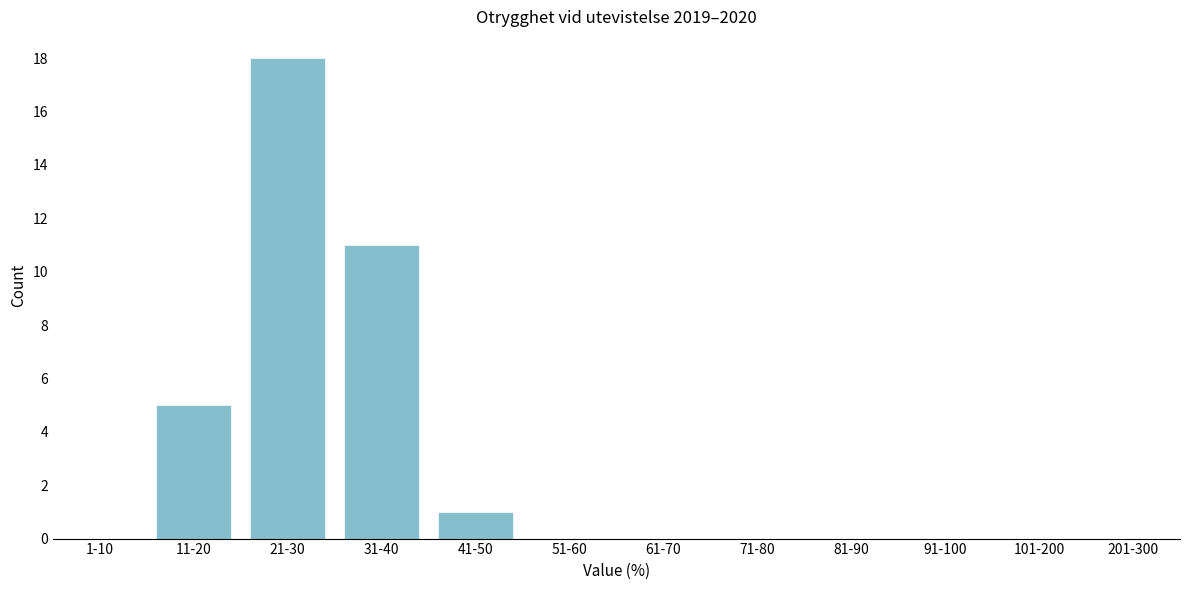

Reading right to left, transcribe all the data shown in this chart.

201-300=0	101-200=0	91-100=0	81-90=0	71-80=0	61-70=0	51-60=0	41-50=1	31-40=11	21-30=18	11-20=5	1-10=0